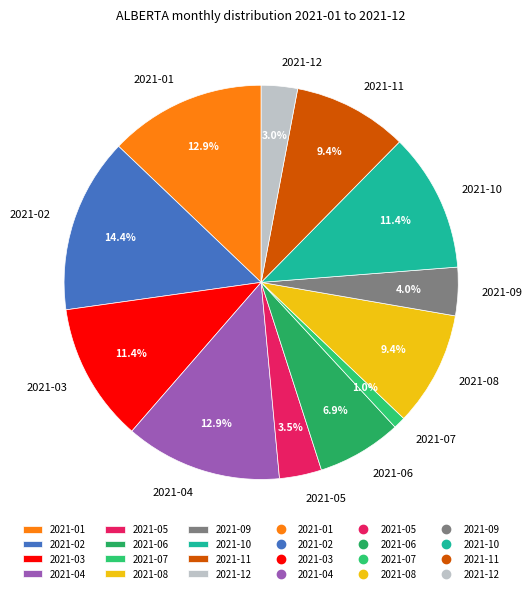

To the nearest percent, what percentage of the pie is 2021-01?

13%